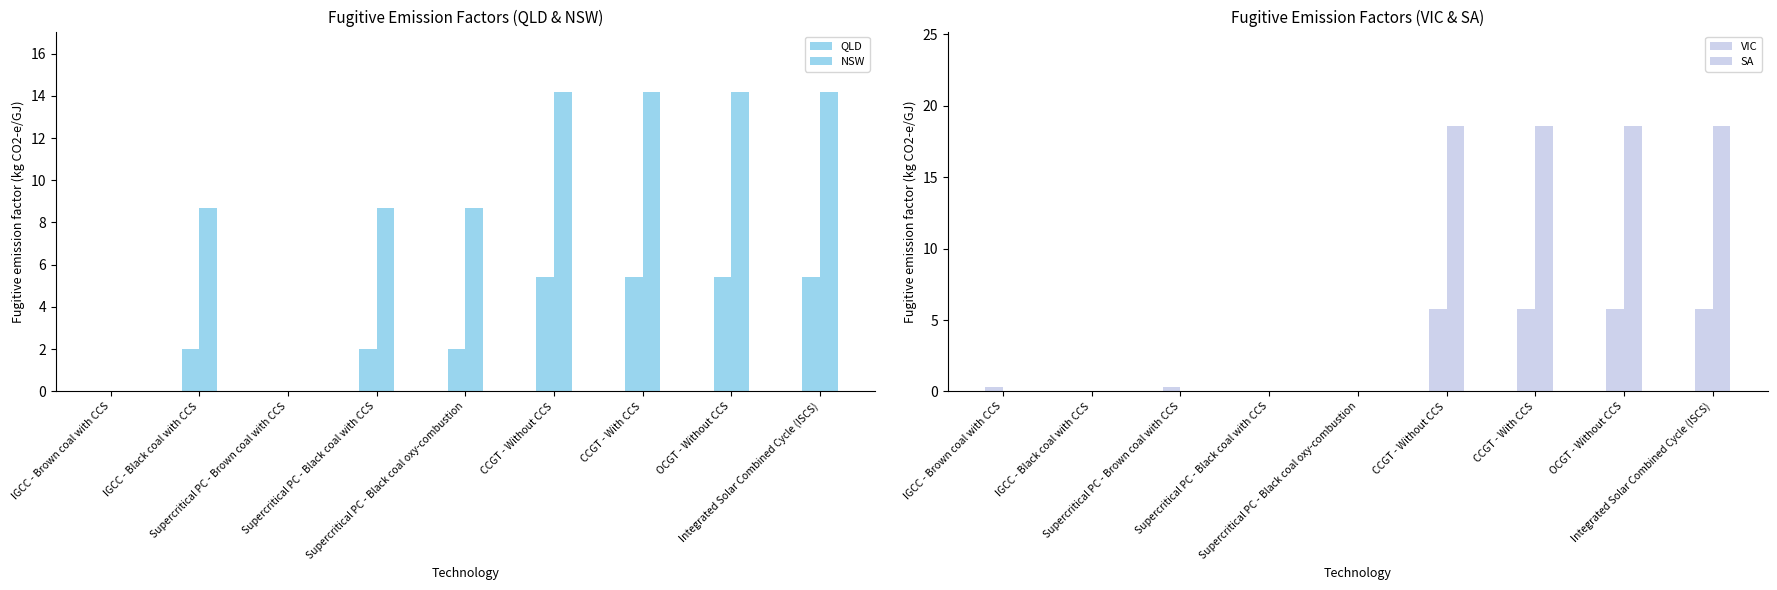

Which series has the largest total across all categories?

NSW